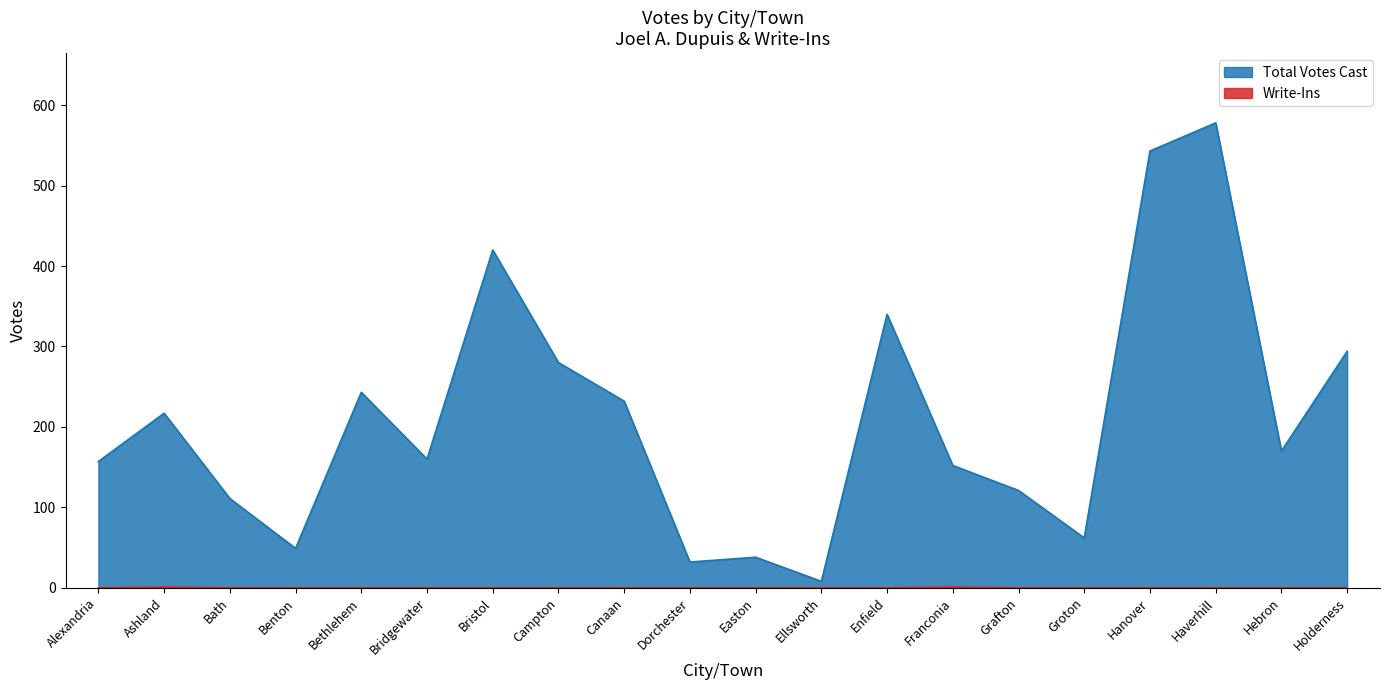

Reading right to left, list all the values displayed in this chart.

Total Votes Cast: 294	170	578	543	62	121	152	340	8	38	32	232	280	420	160	243	49	111	217	157
Write-Ins: 0	0	0	0	0	0	1	0	0	0	0	0	0	0	0	0	0	0	1	0